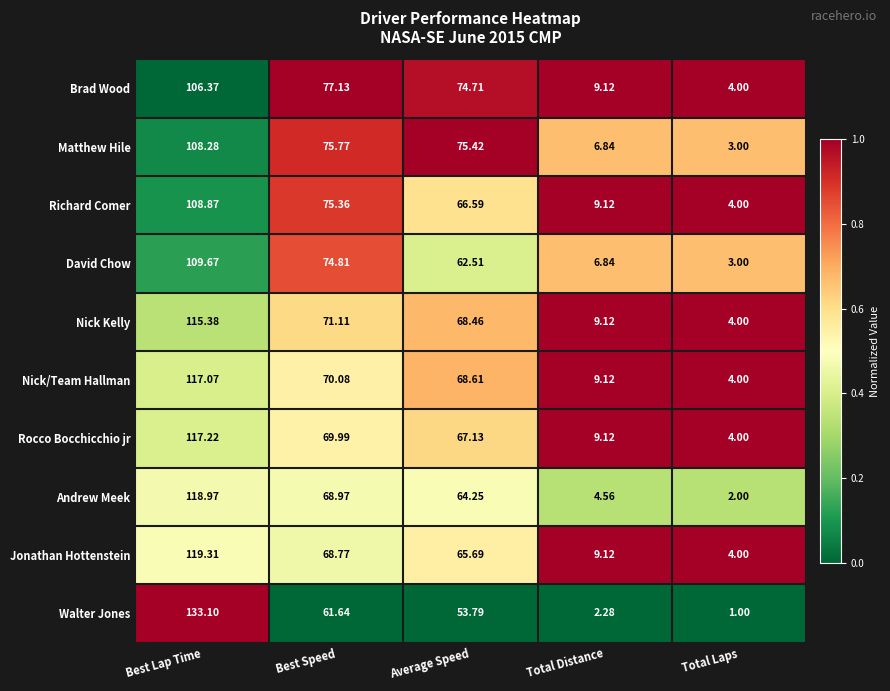

Rank the series by their maximum value, from lowest to highest.

Brad Wood, Matthew Hile, Richard Comer, David Chow, Nick Kelly, Nick/Team Hallman, Rocco Bocchicchio jr, Andrew Meek, Jonathan Hottenstein, Walter Jones